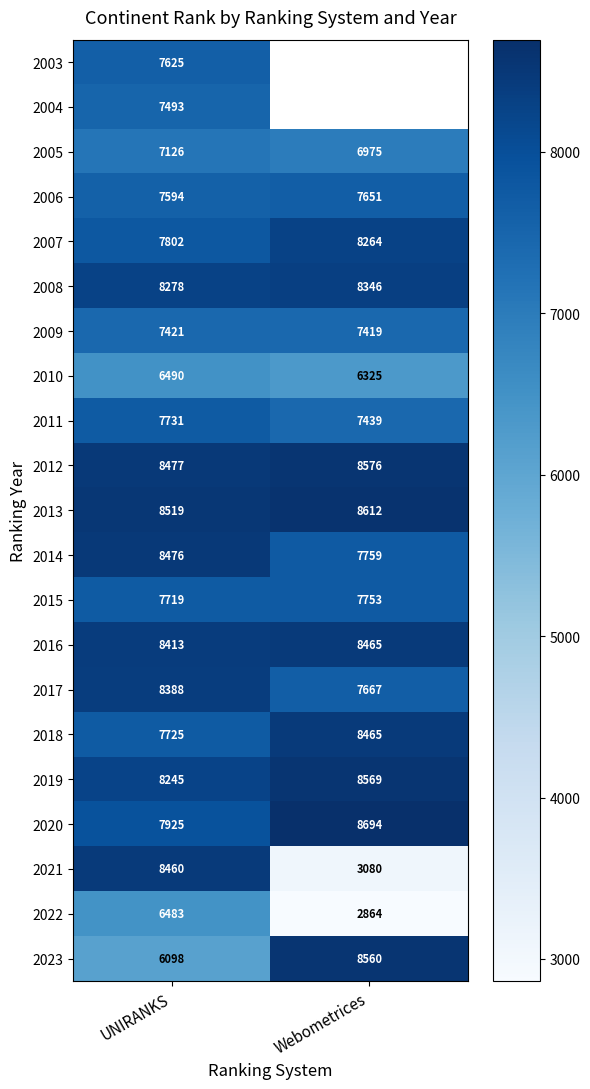

What is the difference between the highest and lowest values at UNIRANKS?

2421